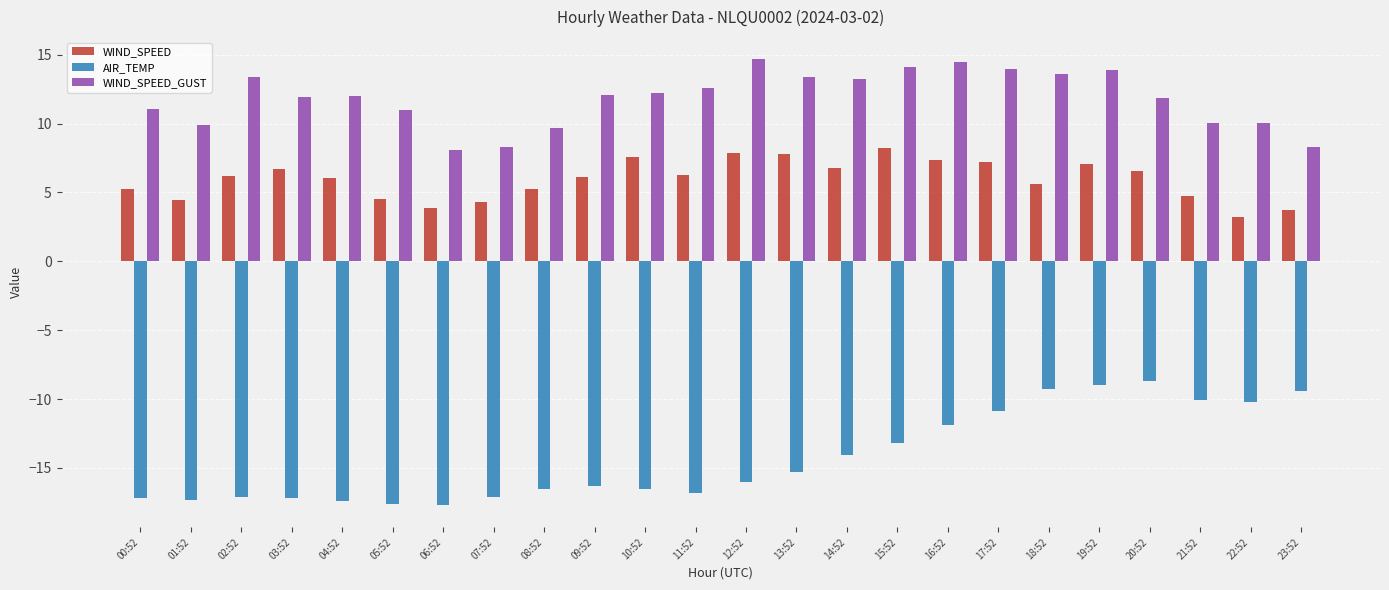

What is the difference between the WIND_SPEED values at 09:52 and 22:52?

2.9